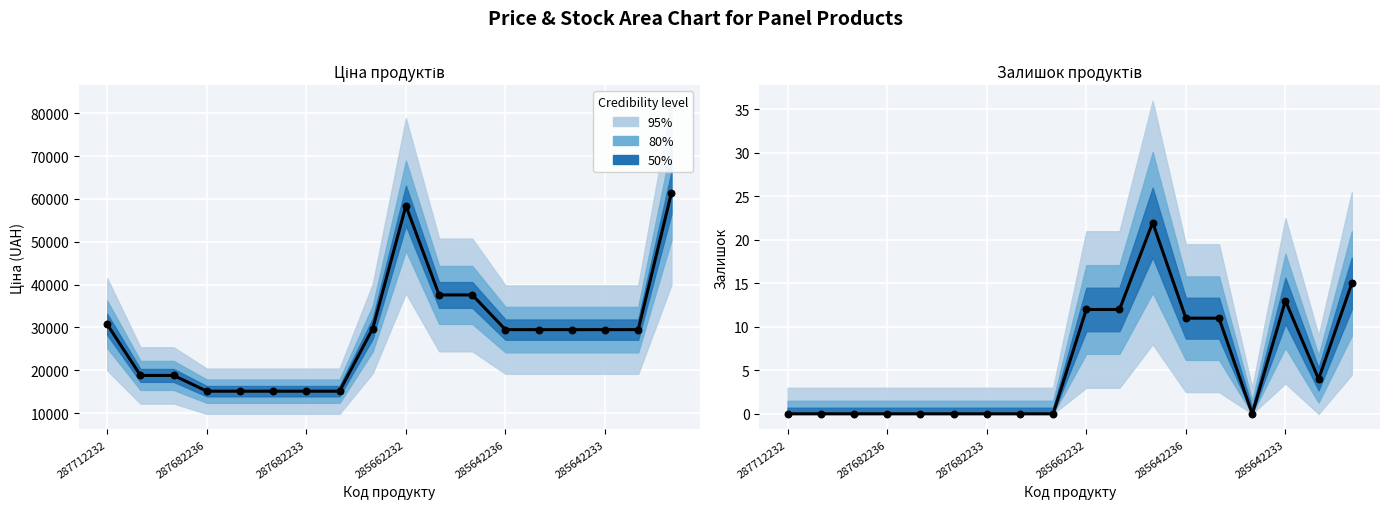

Is the value of Залишок at Silk 287692233 greater than the value of Ціна at Moon 285642231?

No